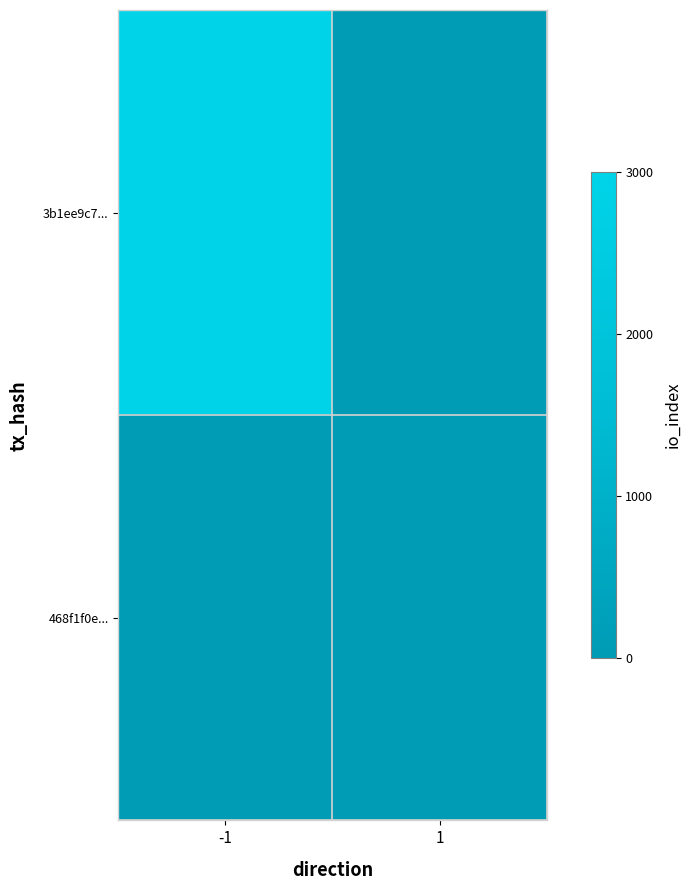

List the series in order of their peak value, lowest first.

468f1f0e..., 3b1ee9c7...